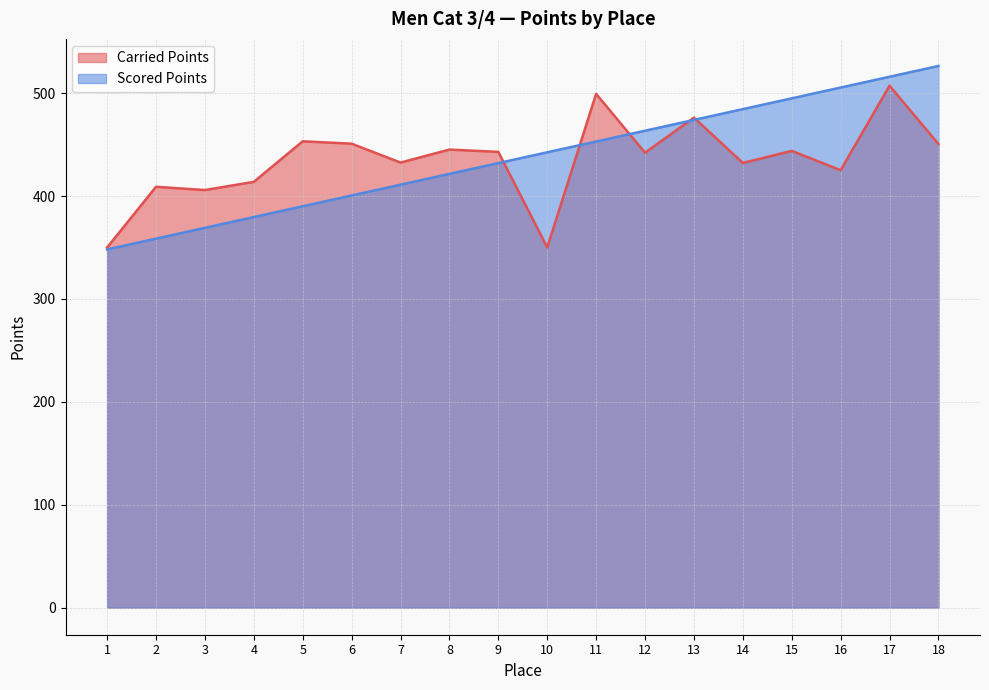

Is the value of Carried Points at 4 greater than the value of Scored Points at 3?

Yes